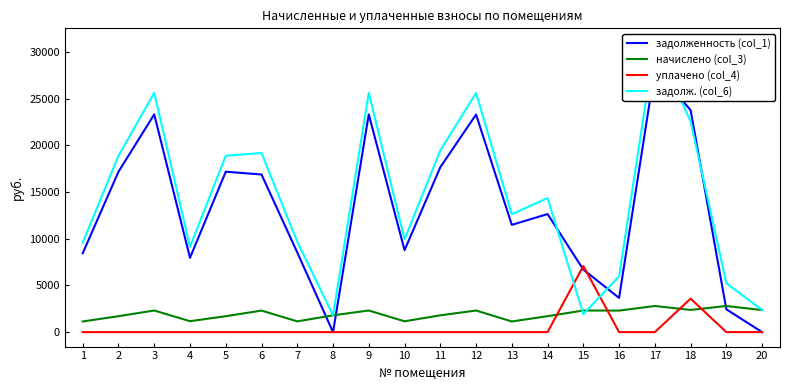

What is the difference between the maximum and minimum values in the задолж. (col_6) series?

29168.7